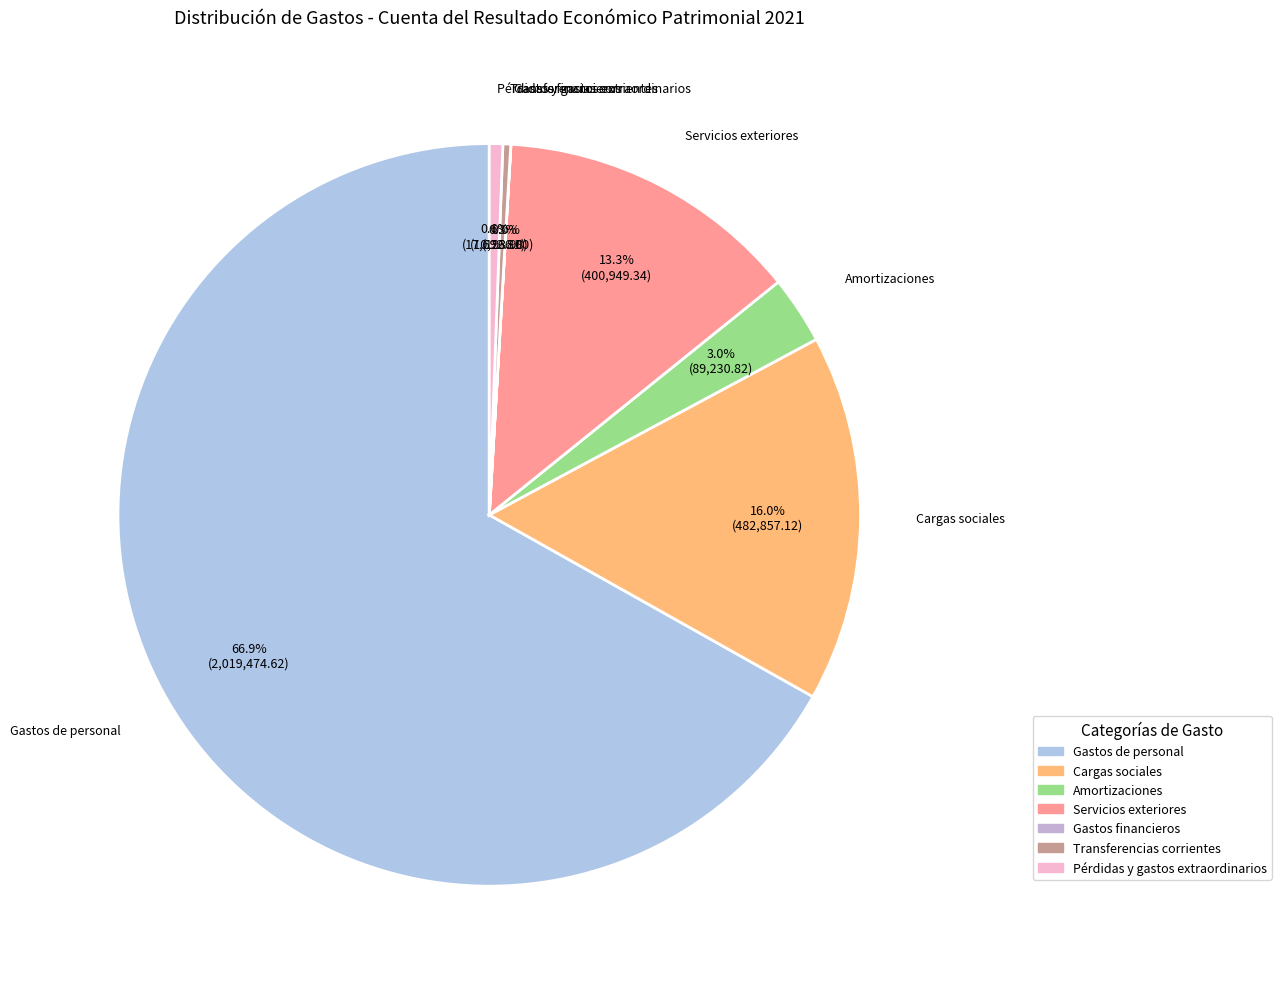

Which slice is the largest?

Gastos de personal